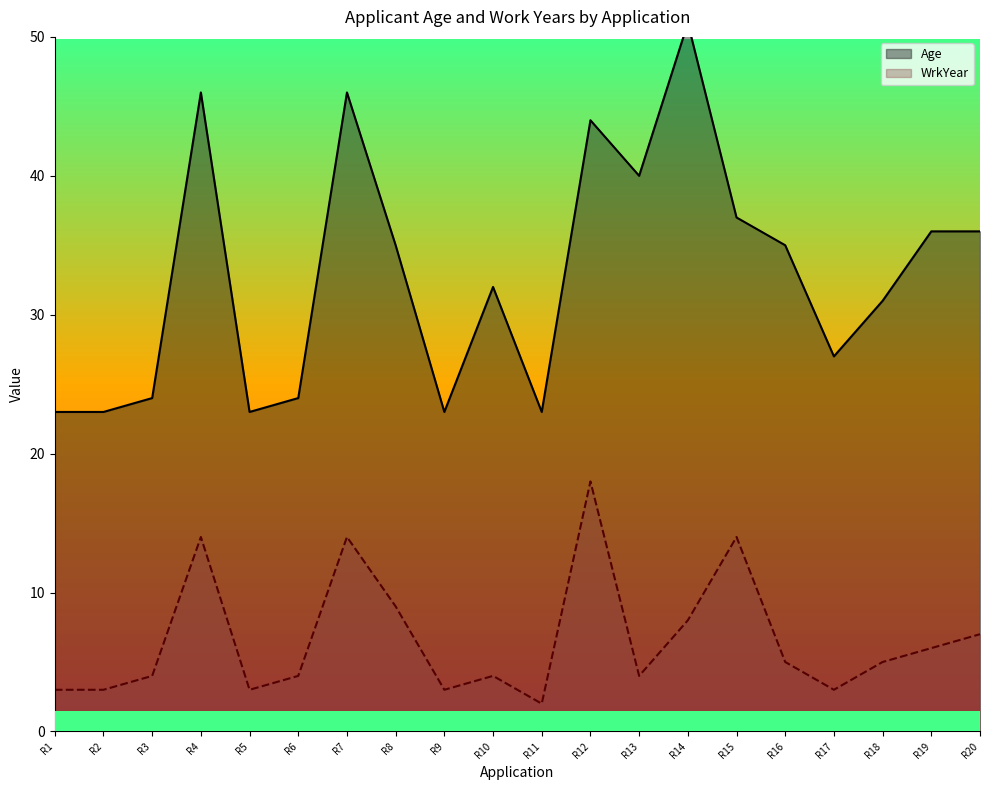

Is it true that WrkYear equals 14 at R4?

True